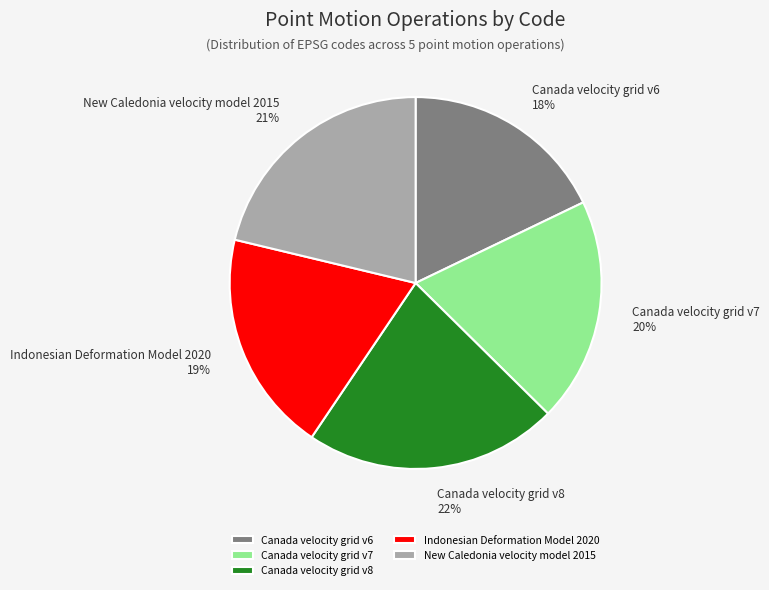

Which slice is the largest?

Canada velocity grid v8